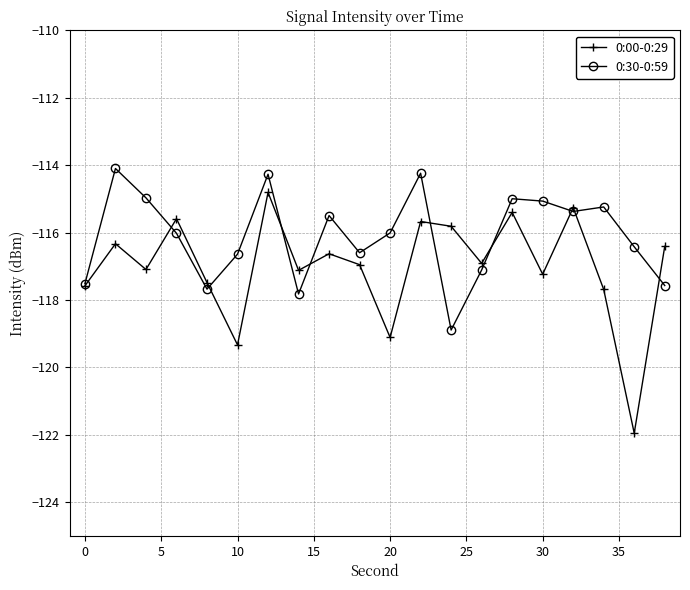

What is the value of the 0:00-0:29 point at the 13th from the left?

-115.8